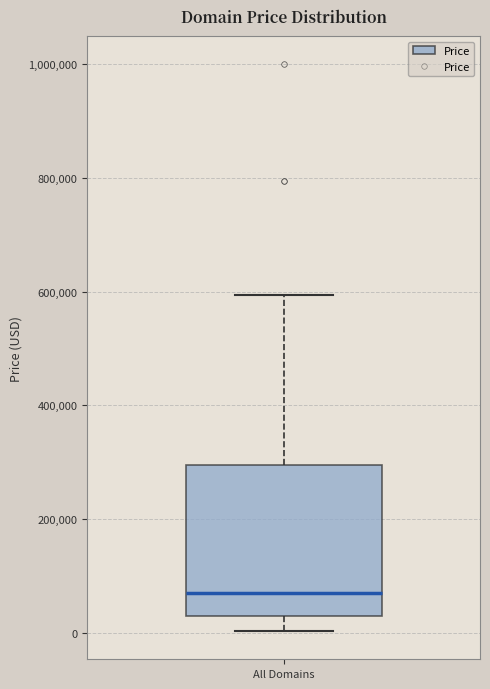

Where is the lower edge of the box for All Domains on the y-axis? The values are not printed on the chart, so give them approximately, as read against the axis.

20000